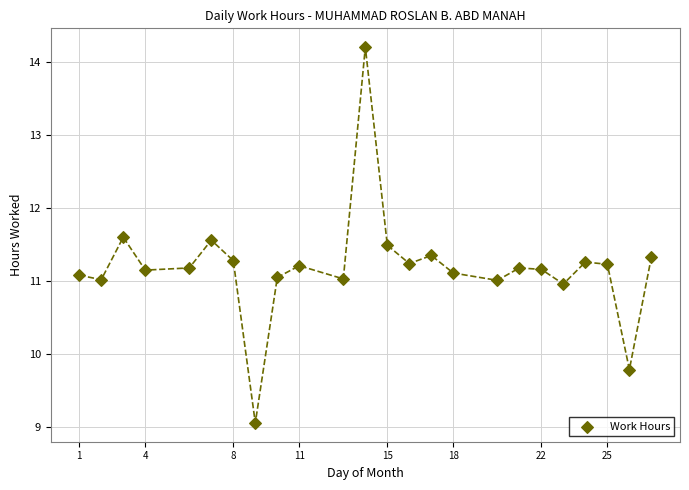

What is the range of X values (max minus min)?

26.0